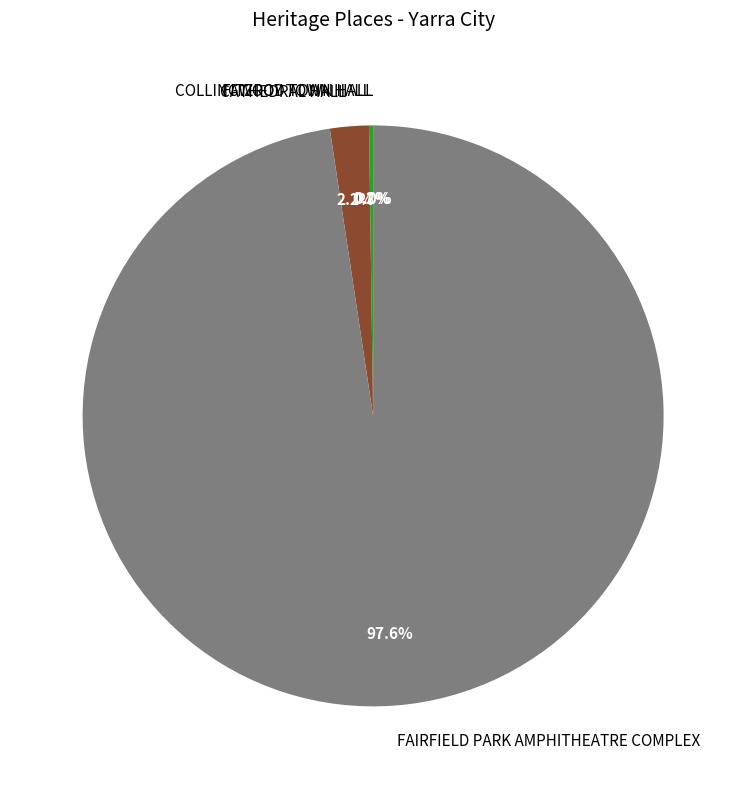

Which slice is the largest?

FAIRFIELD PARK AMPHITHEATRE COMPLEX